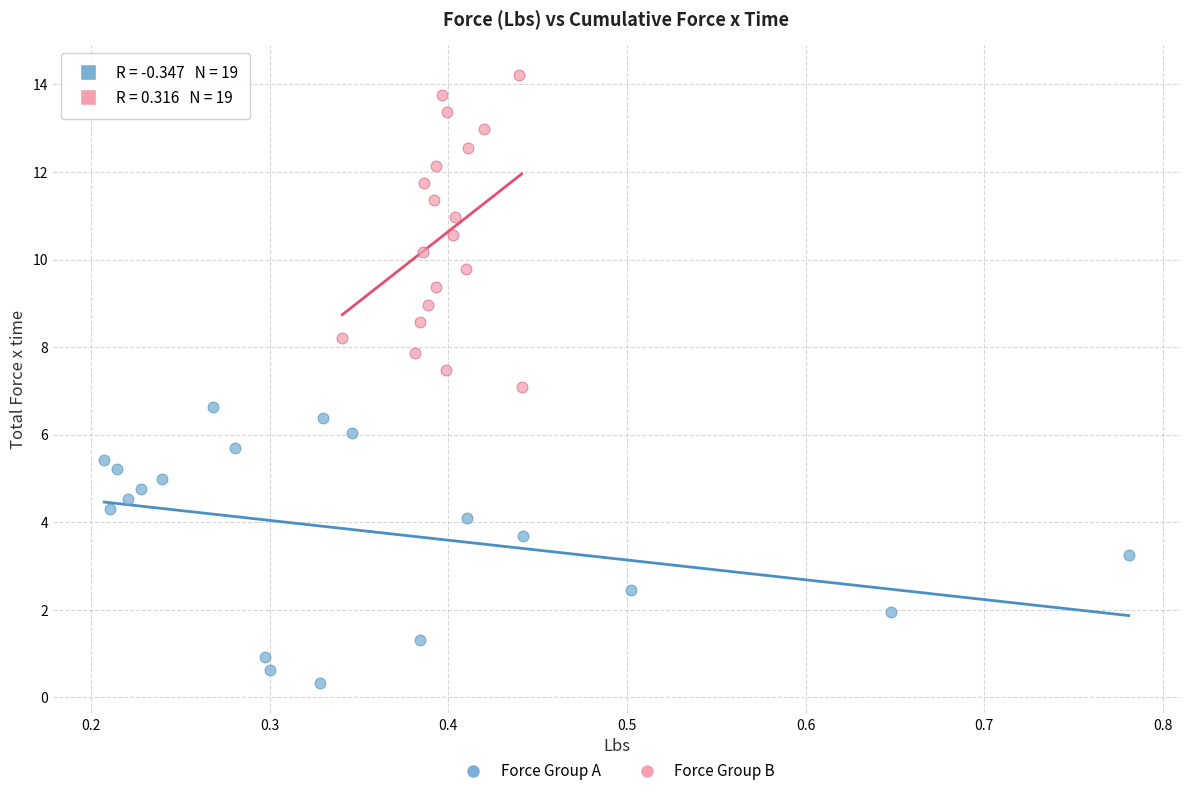

Which series contains the highest Y value?

Force Group B